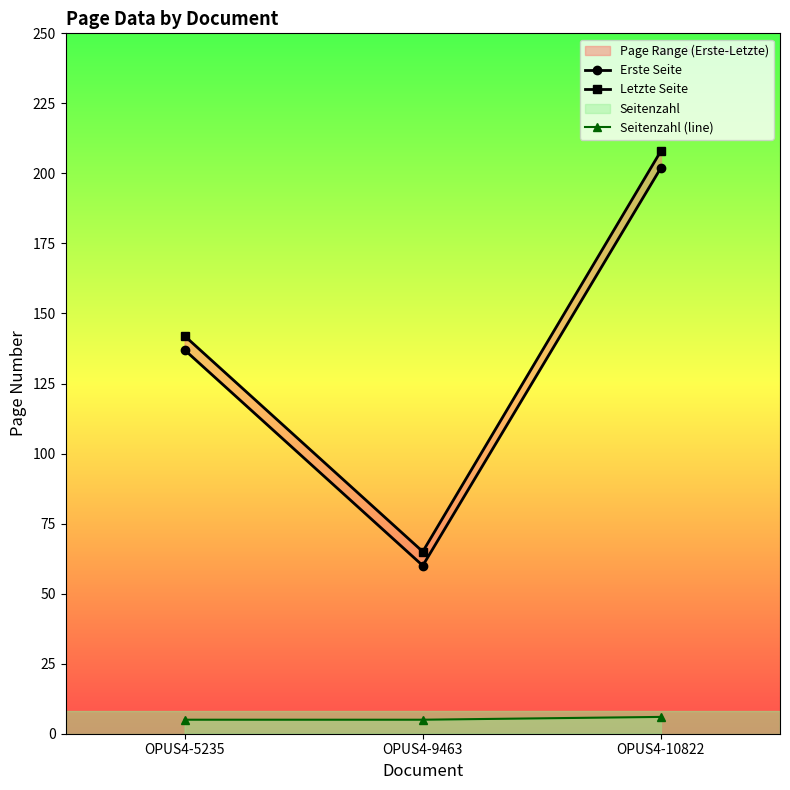

Between OPUS4-10822 and OPUS4-9463, which is larger?

OPUS4-10822